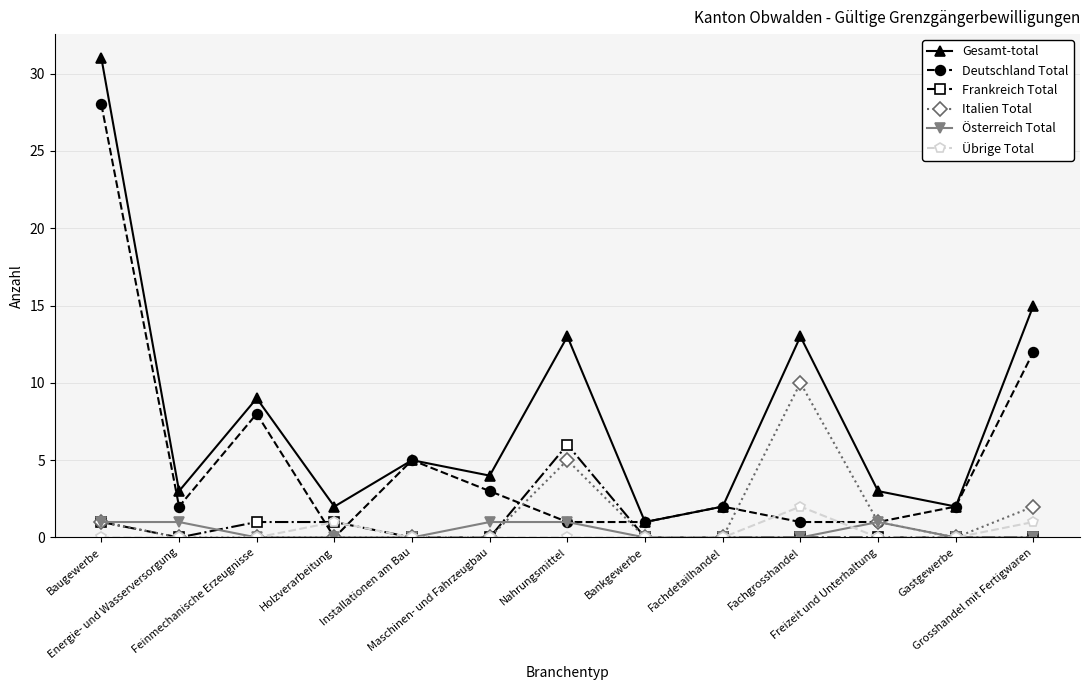

Which category has the highest value in the Gesamt-total series?

Baugewerbe